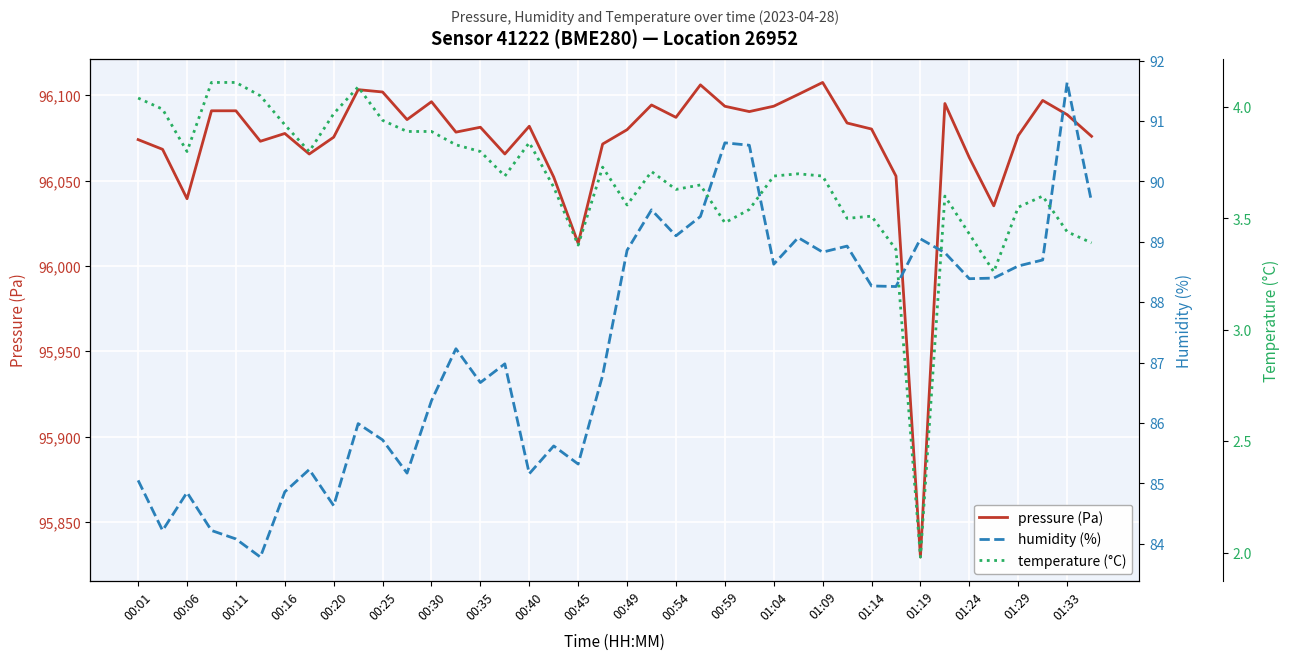

True or false: pressure (Pa) has a value of 96090.9 at 00:11.

True